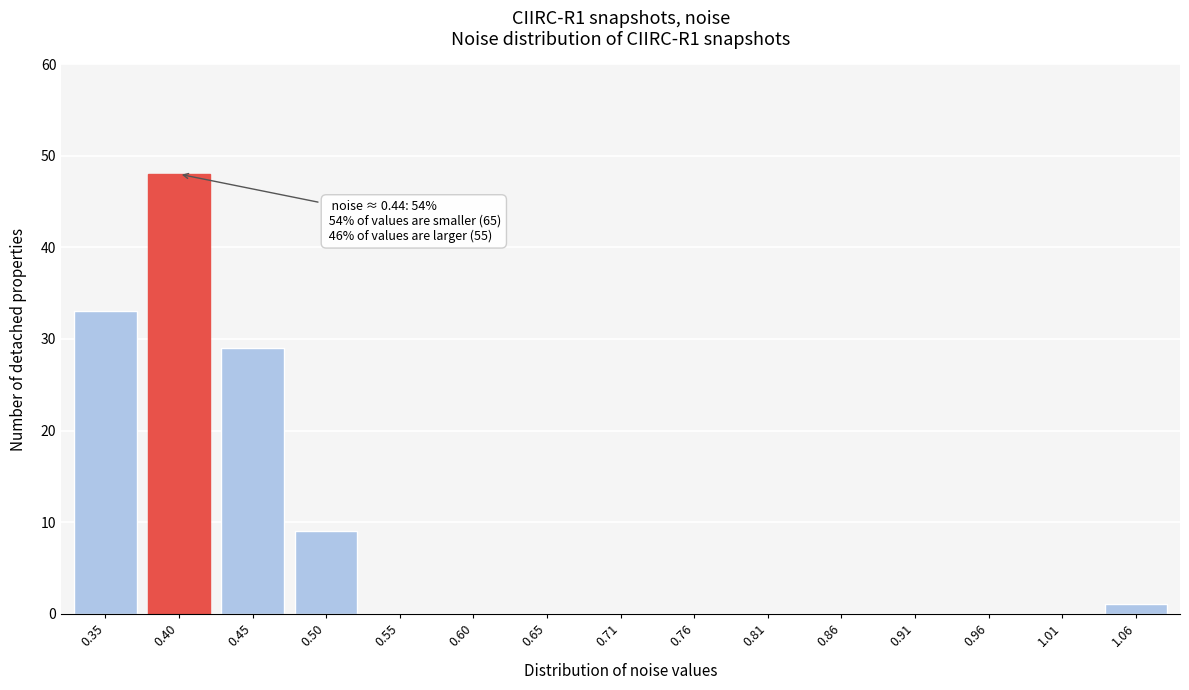

Reading left to right, list all the values displayed in this chart.

0.35=33	0.40=48	0.45=29	0.50=9	0.55=0	0.60=0	0.65=0	0.71=0	0.76=0	0.81=0	0.86=0	0.91=0	0.96=0	1.01=0	1.06=1